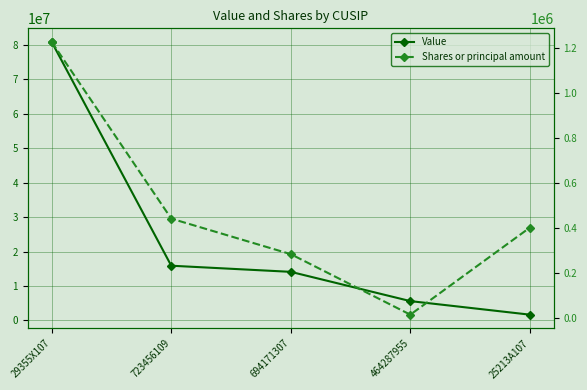

Between 694171307 and 25213A107, which series saw the biggest shift?

Value